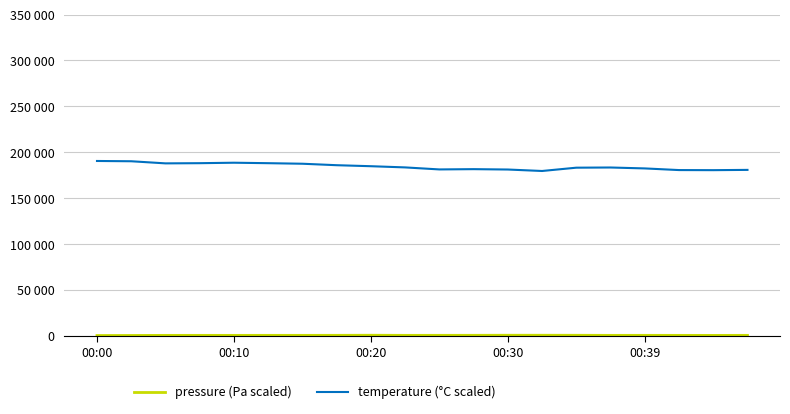

Is this an area chart (filled region under the line)?

No